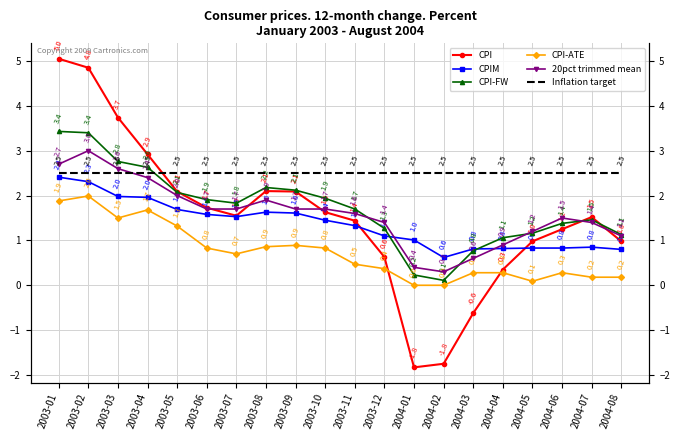

Reading left to right, list all the values displayed in this chart.

CPI: 5.0	4.8	3.7	2.9	2.1	1.7	1.6	2.1	2.1	1.6	1.4	0.6	-1.8	-1.8	-0.6	0.3	1.0	1.2	1.5	1.0
CPIM: 2.4	2.3	2.0	2.0	1.7	1.6	1.5	1.6	1.6	1.4	1.3	1.1	1.0	0.6	0.8	0.8	0.8	0.8	0.8	0.8
CPI-FW: 3.4	3.4	2.8	2.6	2.1	1.9	1.8	2.2	2.1	1.9	1.7	1.3	0.2	0.1	0.8	1.1	1.2	1.4	1.5	1.1
CPI-ATE: 1.9	2.0	1.5	1.7	1.3	0.8	0.7	0.9	0.9	0.8	0.5	0.4	0.0	0.0	0.3	0.3	0.1	0.3	0.2	0.2
20pct trimmed mean: 2.7	3.0	2.6	2.4	2.0	1.7	1.7	1.9	1.7	1.7	1.6	1.4	0.4	0.3	0.6	0.9	1.2	1.5	1.4	1.1
Inflation target: 2.5	2.5	2.5	2.5	2.5	2.5	2.5	2.5	2.5	2.5	2.5	2.5	2.5	2.5	2.5	2.5	2.5	2.5	2.5	2.5